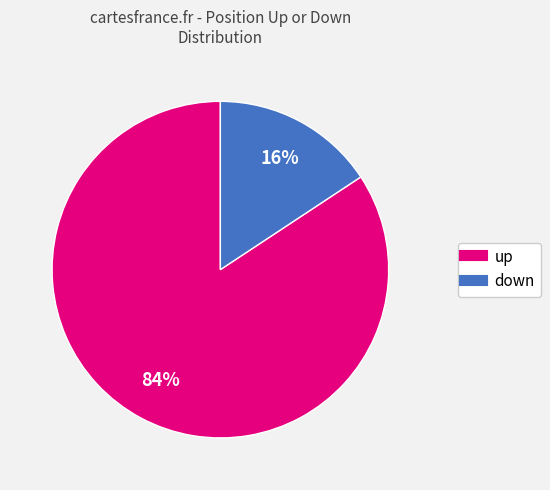

Is the sum of up and down greater than half?

Yes